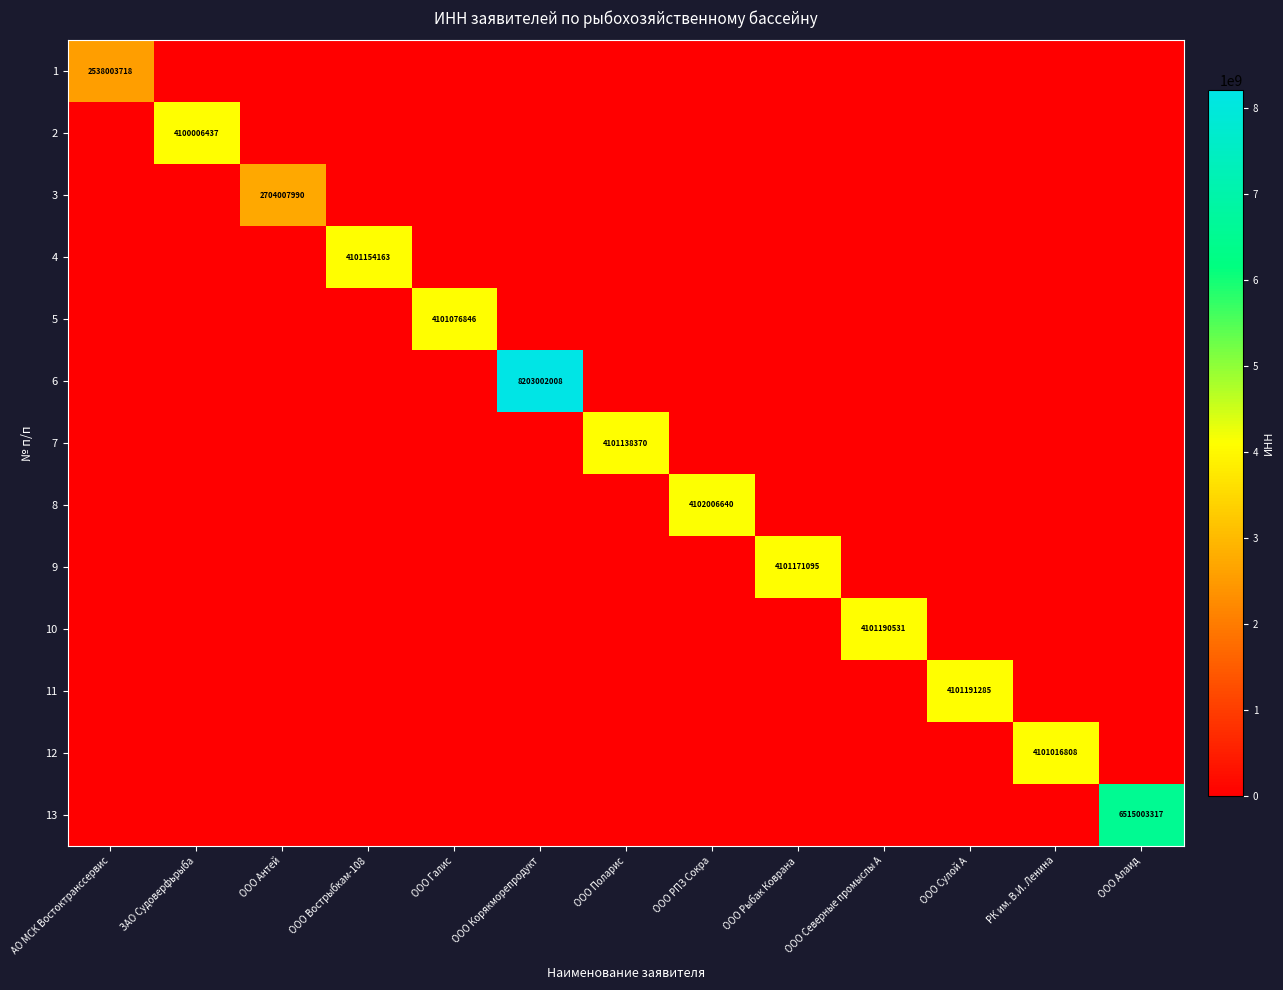

The value of 9 at АО МСК Востоктранссервис is -2069340762. True or false?

False